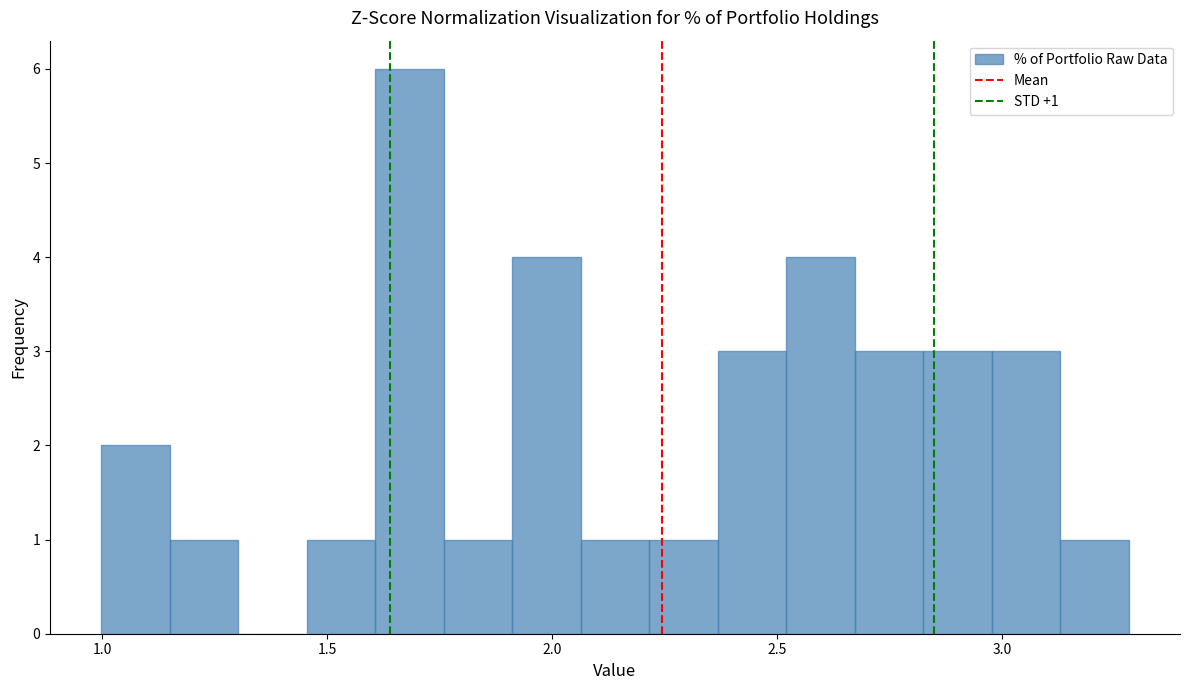

Read against the x-axis, roughly where is the centre of the tallest bar?

1.70